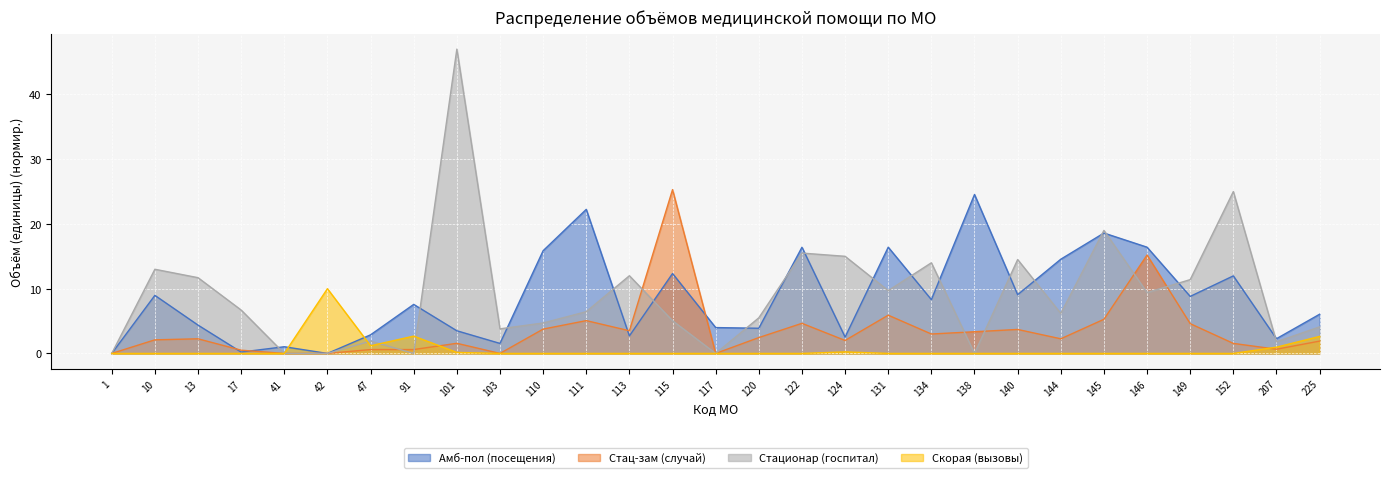

How many positive values does the Стац-зам (случай) series have?

24